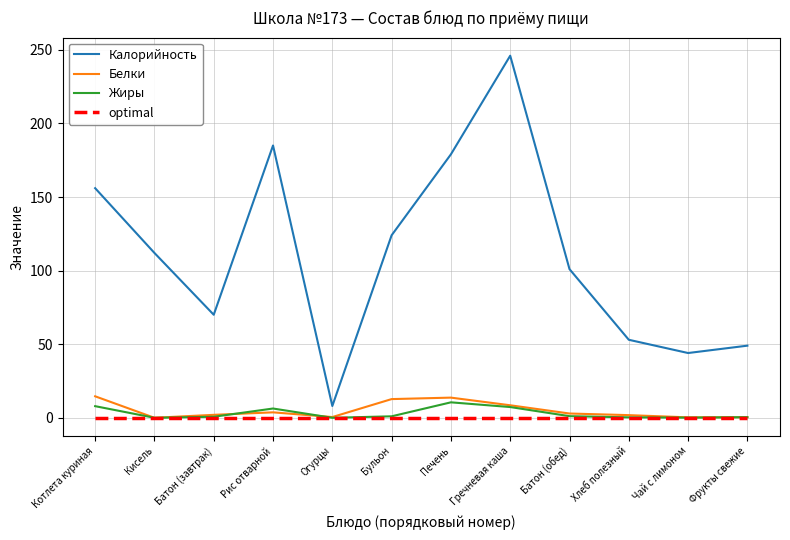

What is the spread (max minus min) of values at Печень?

179.0